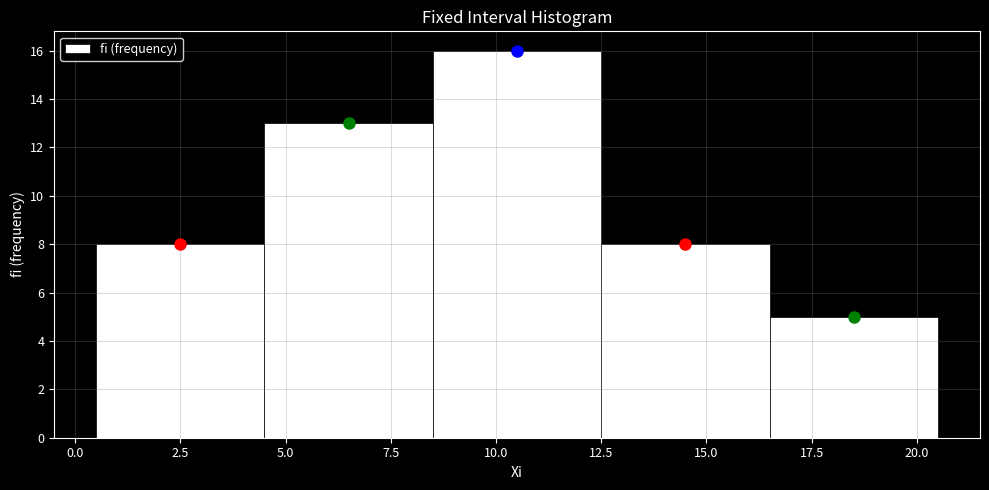

What is the height of the bar covering 4.5 to 8.5 on the x-axis? The values are not printed on the chart, so give them approximately, as read against the axis.

13